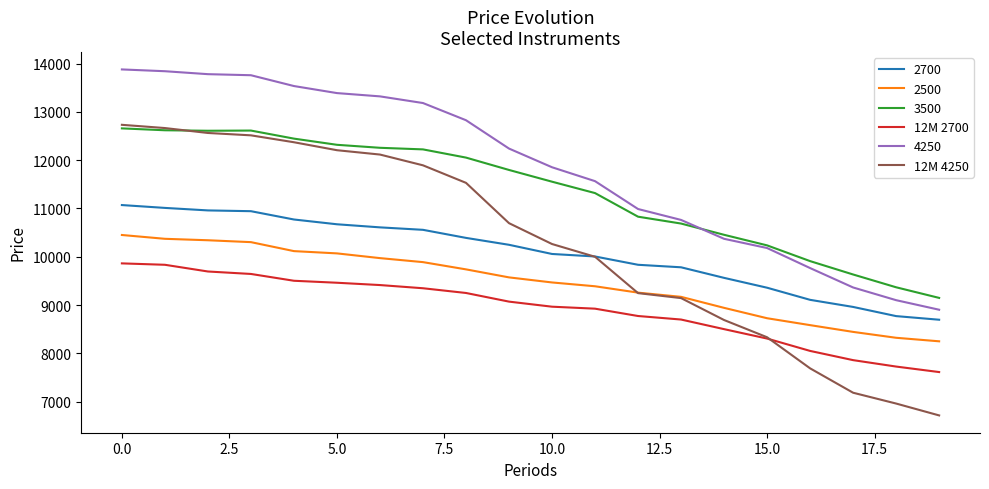

Which series has the widest spread of values?

12M 4250